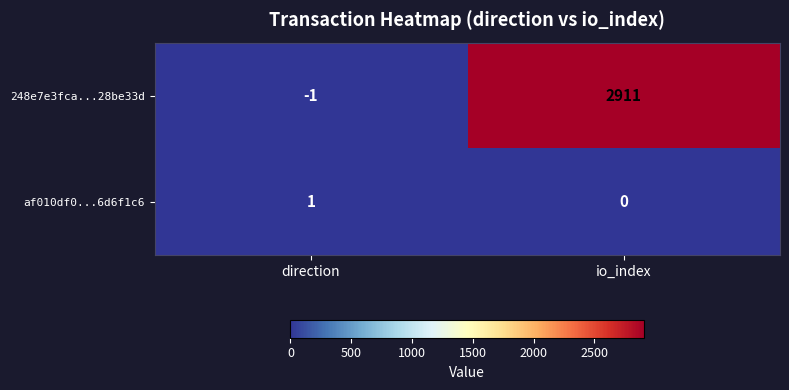

What is the difference between the maximum and minimum values in the 248e7e3fca...28be33d series?

2912